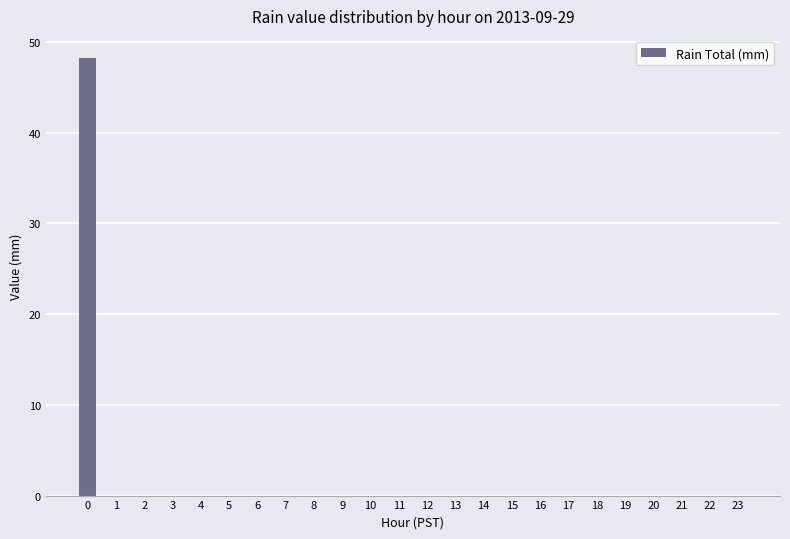

Count the number of data series in this chart.

1